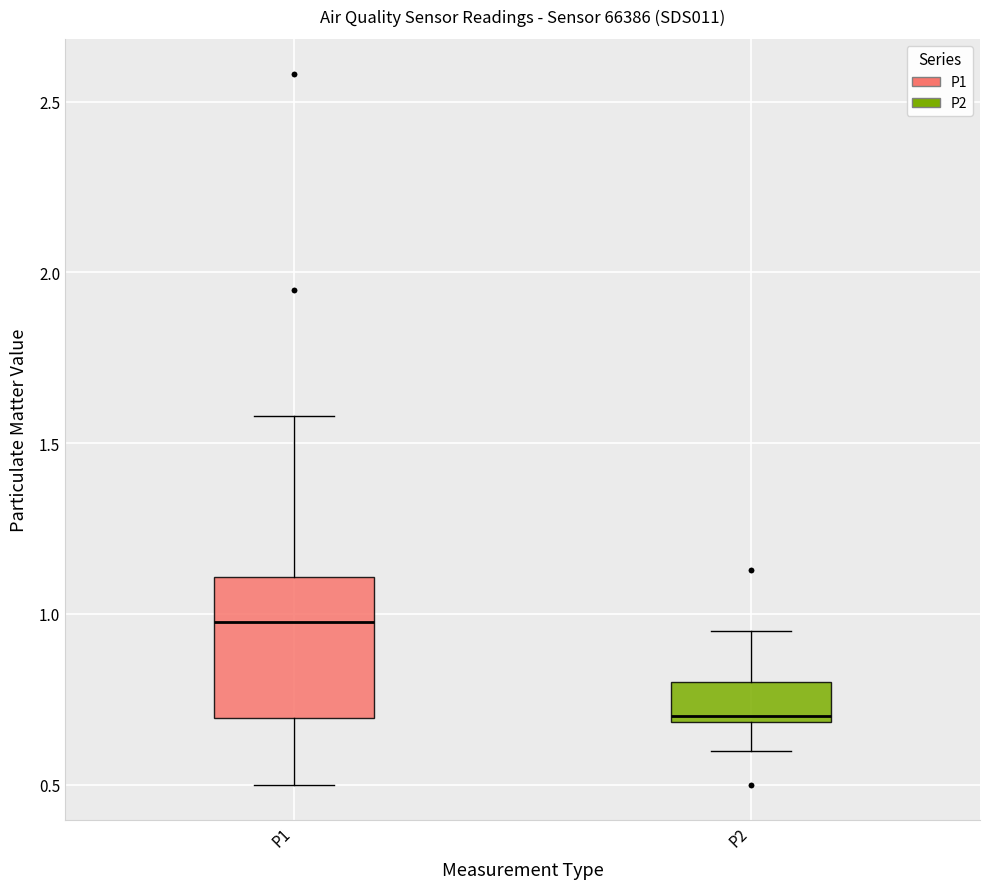

Reading left to right, transcribe this box plot: for each box, give where its median line is, the range the box spans, and where its two whiskers end, as read against the y-axis. The values are not printed on the chart, so give them approximately, as read against the axis.

P1: median 1.00, box 0.70 to 1.10, whiskers 0.50 to 1.60
P2: median 0.70 (just above the box's lower edge), box 0.70 to 0.80, whiskers 0.60 to 0.95